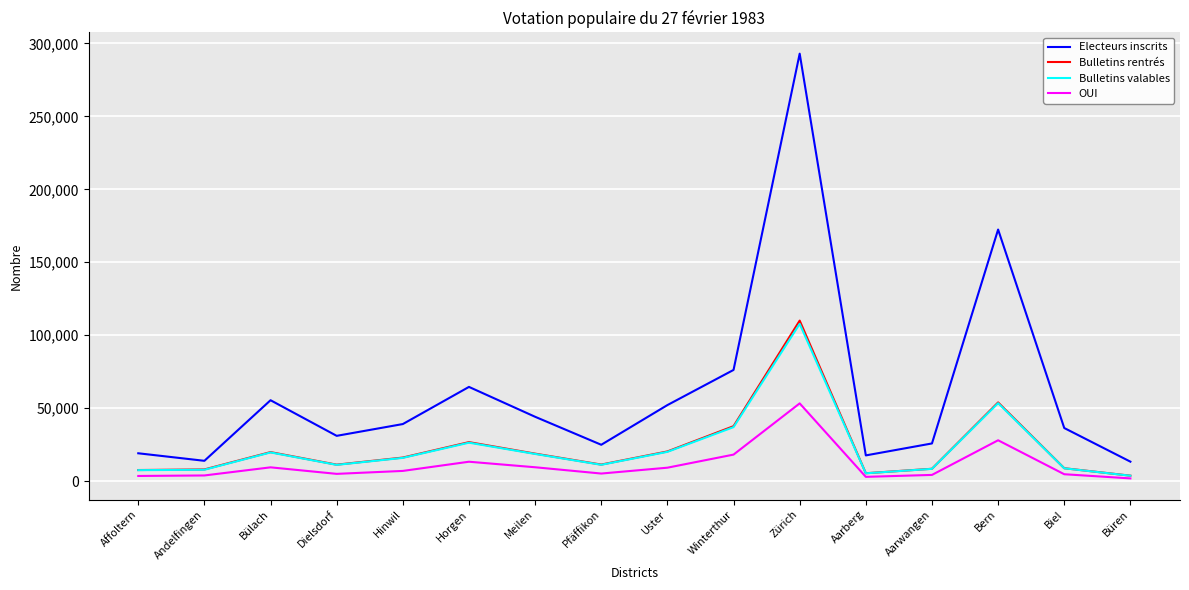

Is it true that Bulletins rentrés equals 19897 at Bülach?

True